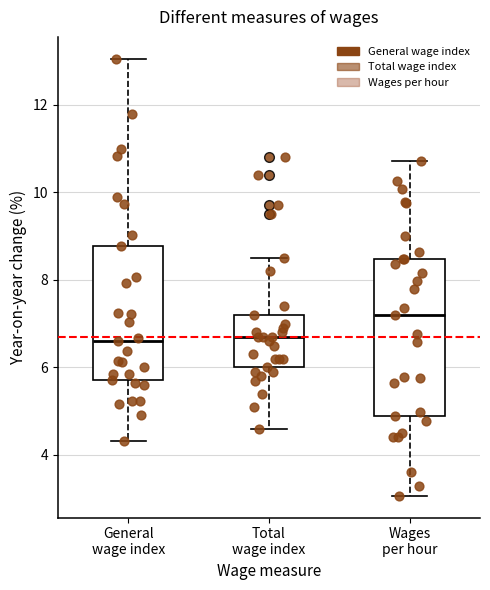

Where does the median line of the box for General wage index sit on the y-axis? The values are not printed on the chart, so give them approximately, as read against the axis.

6.6